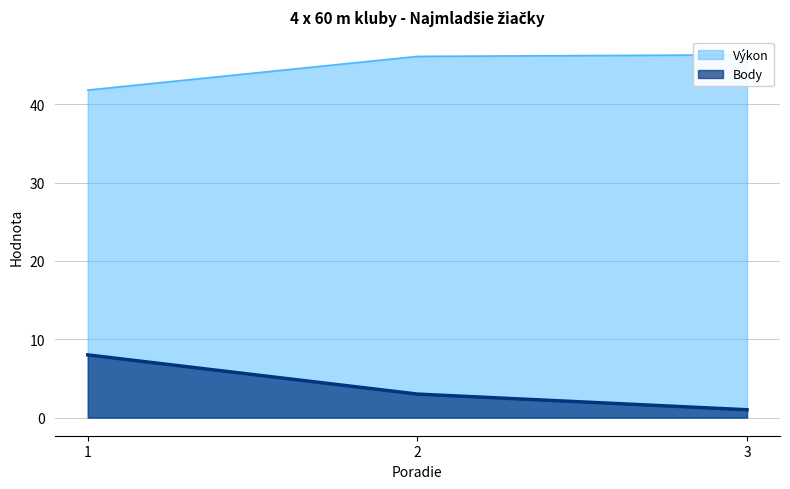

Which category has the lowest value across all series?

3